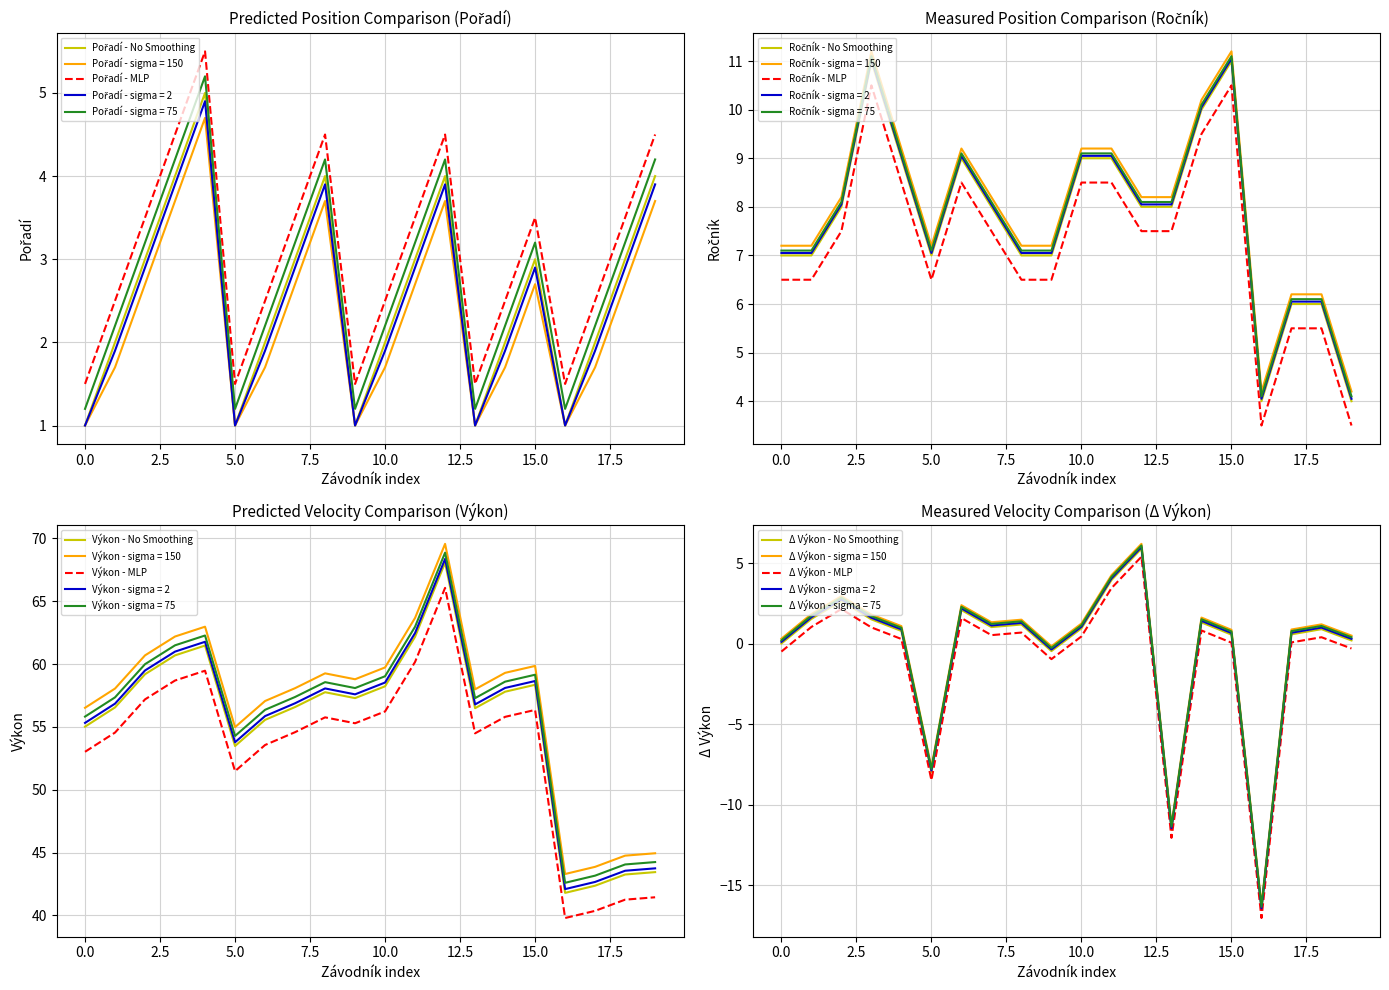

True or false: Výkon and Ročník intersect in this chart.

False